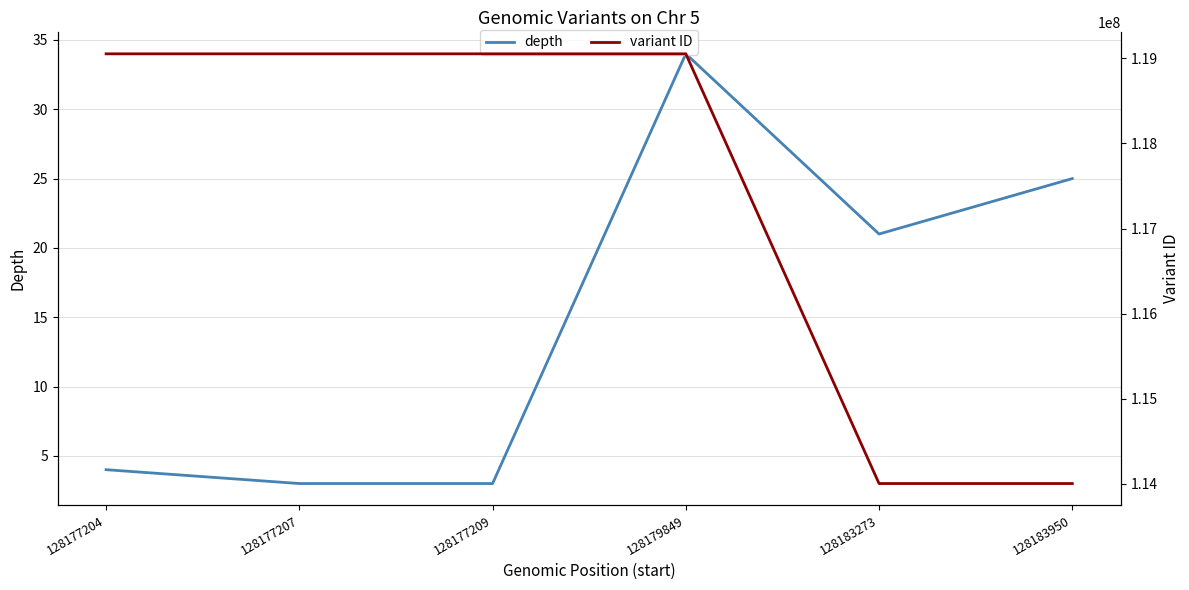

The value of depth at 128183273 is 10. True or false?

False